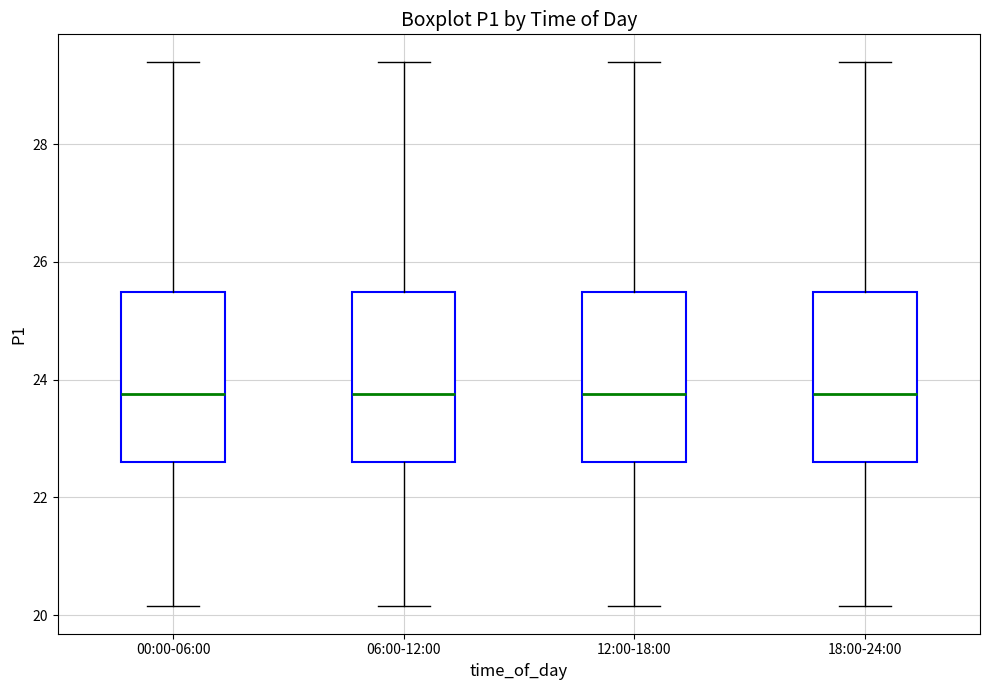

Reading left to right, transcribe this box plot: for each box, give where its median line is, the range the box spans, and where its two whiskers end, as read against the y-axis. The values are not printed on the chart, so give them approximately, as read against the axis.

00:00-06:00: median 23.8, box 22.6 to 25.4, whiskers 20.2 to 29.4
06:00-12:00: median 23.8, box 22.6 to 25.4, whiskers 20.2 to 29.4
12:00-18:00: median 23.8, box 22.6 to 25.4, whiskers 20.2 to 29.4
18:00-24:00: median 23.8, box 22.6 to 25.4, whiskers 20.2 to 29.4